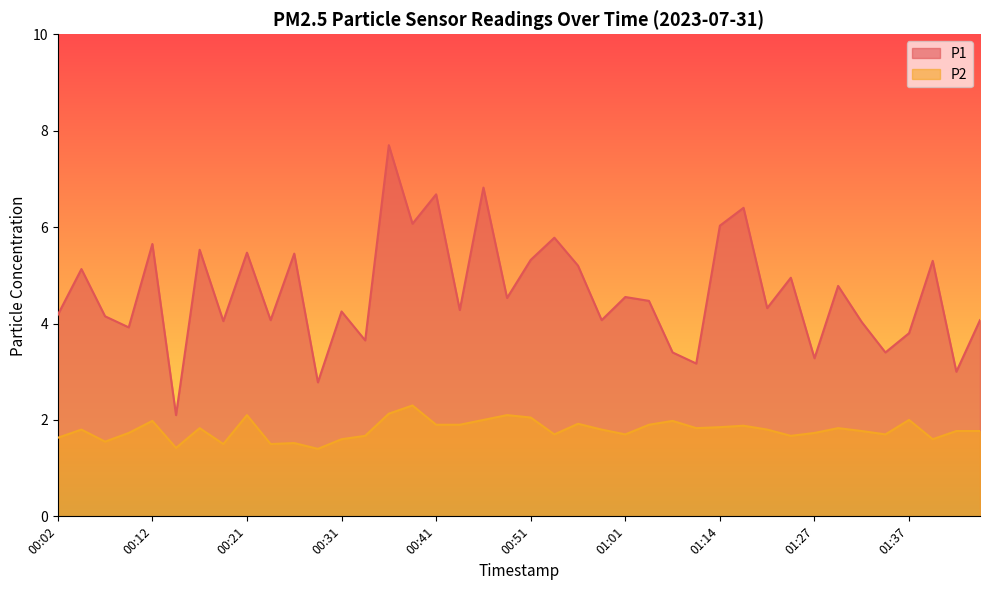

What is the maximum value for P1?

7.7